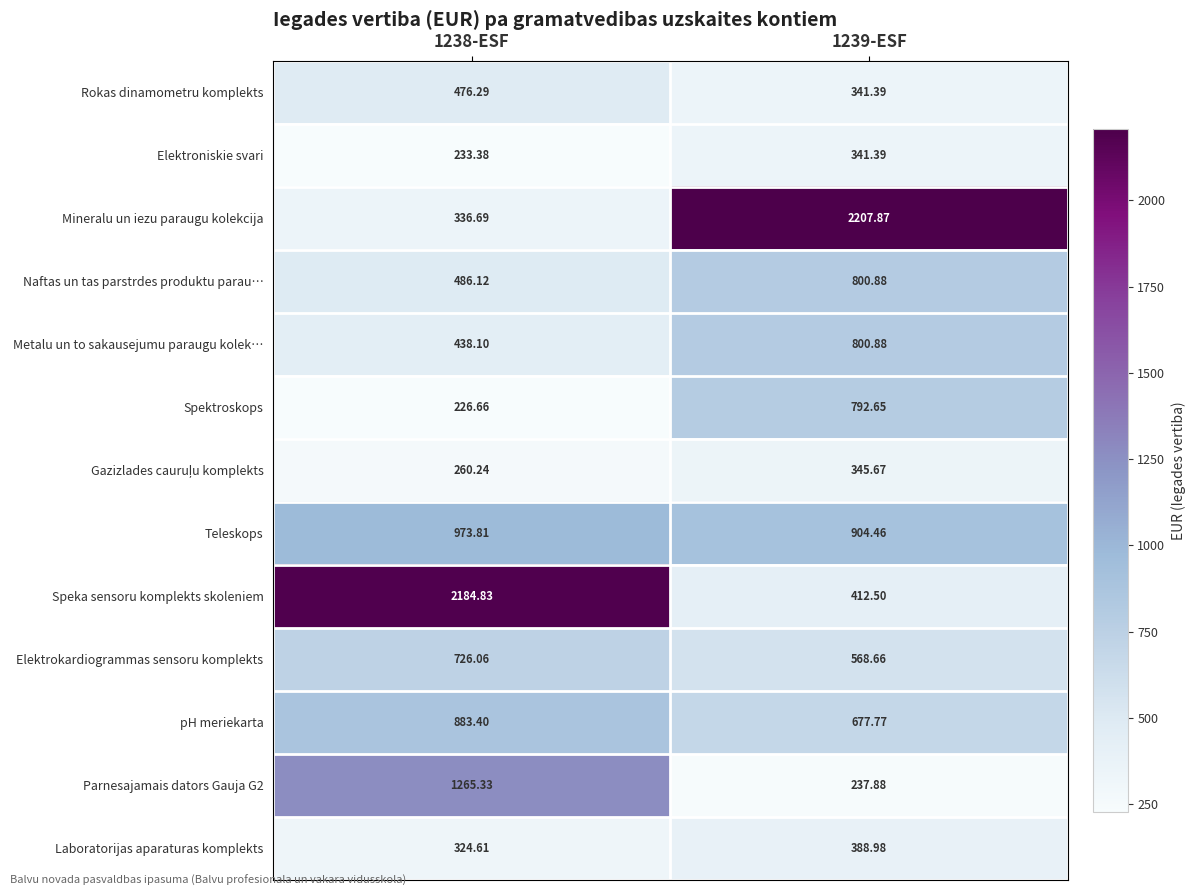

At which category is the sum across all series the highest?

1239-ESF